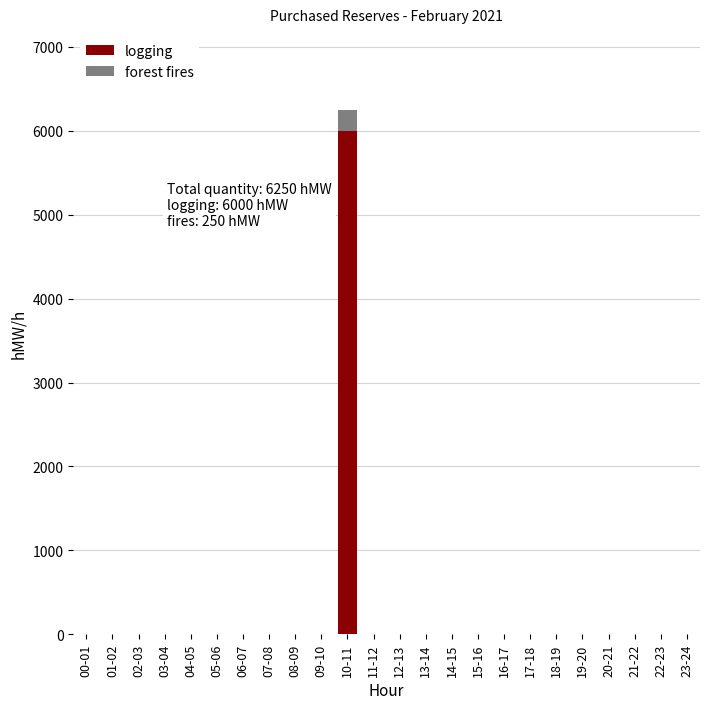

The value of logging at 11-12 is -3633. True or false?

False